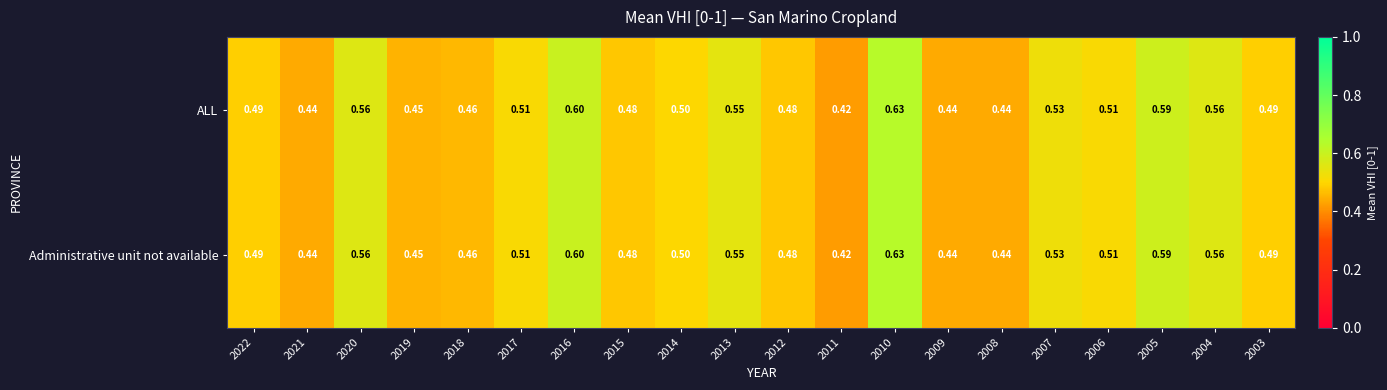

Which series has the widest spread of values?

ALL